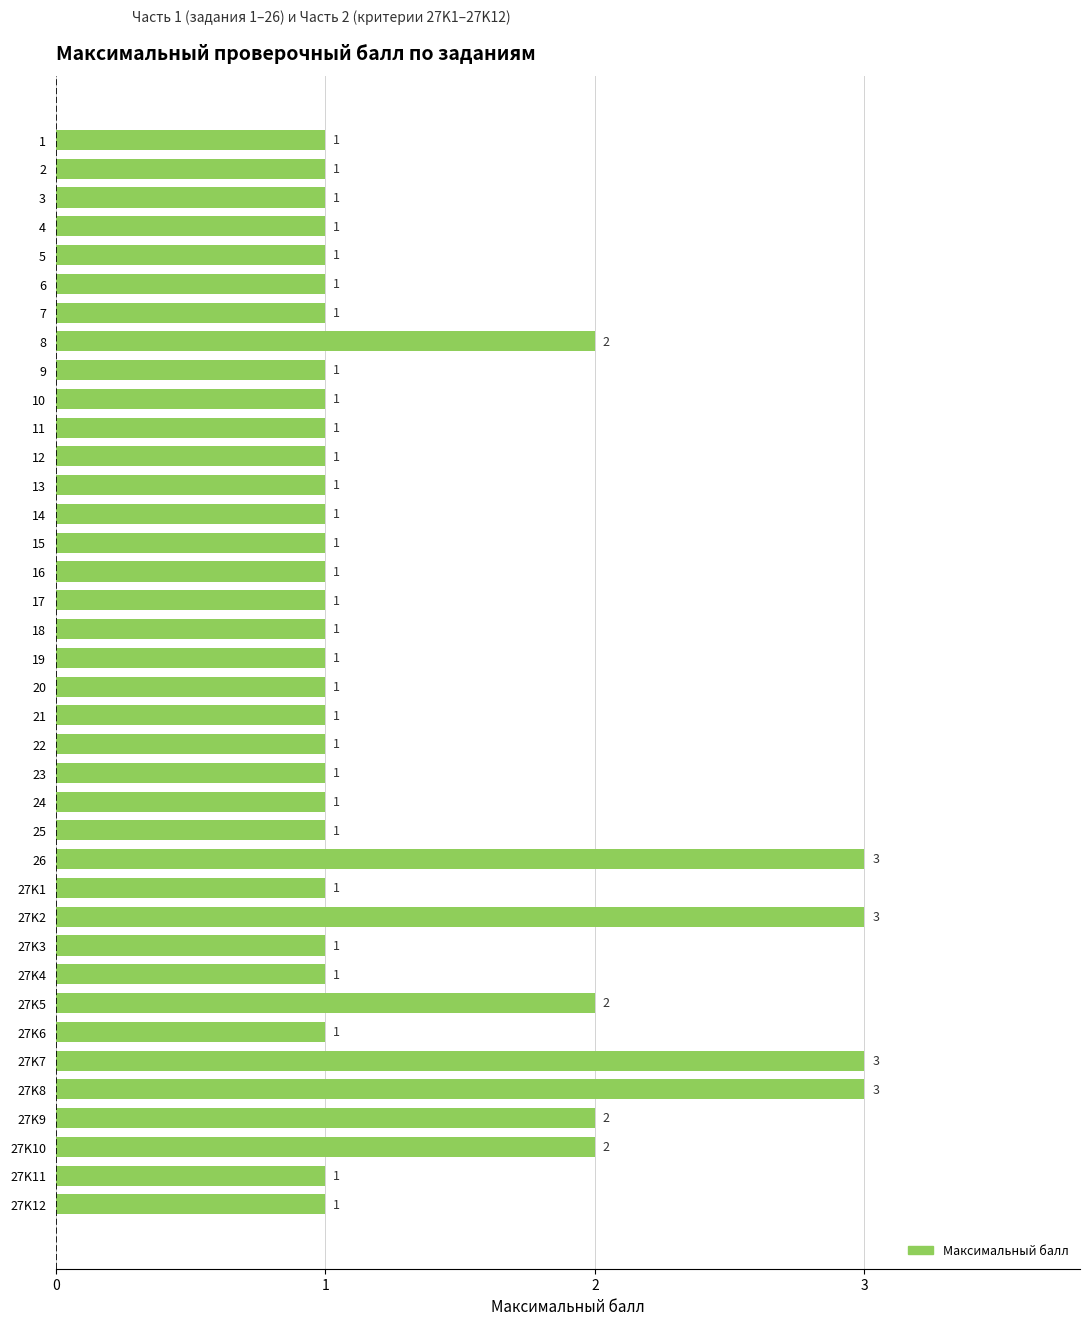

Approximately how many times larger is the value at 27K9 compared to 27K2?

0.7